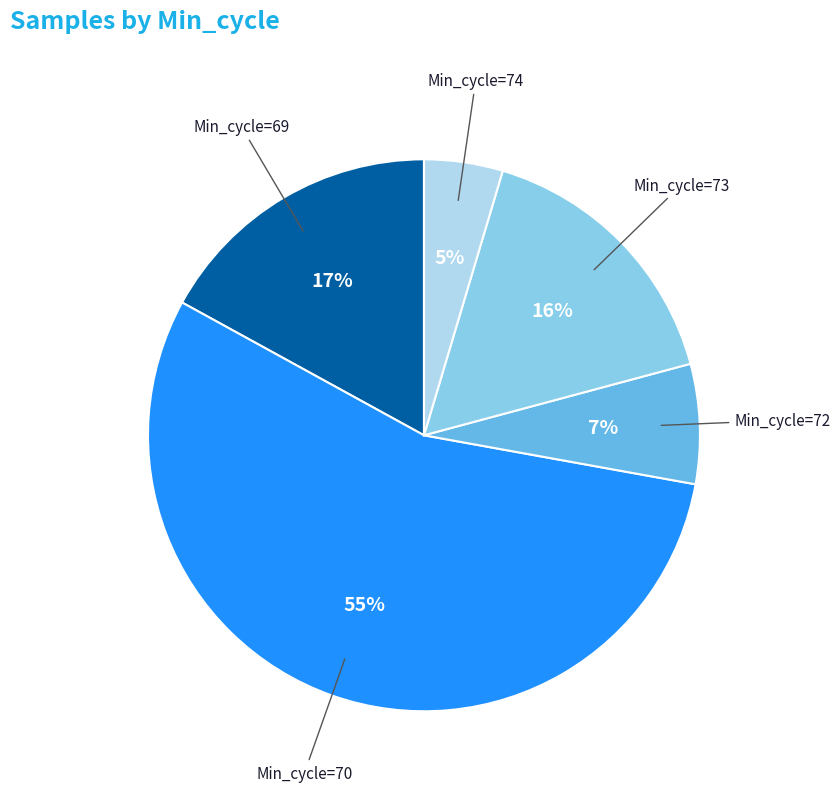

Does any single category account for the majority?

Yes